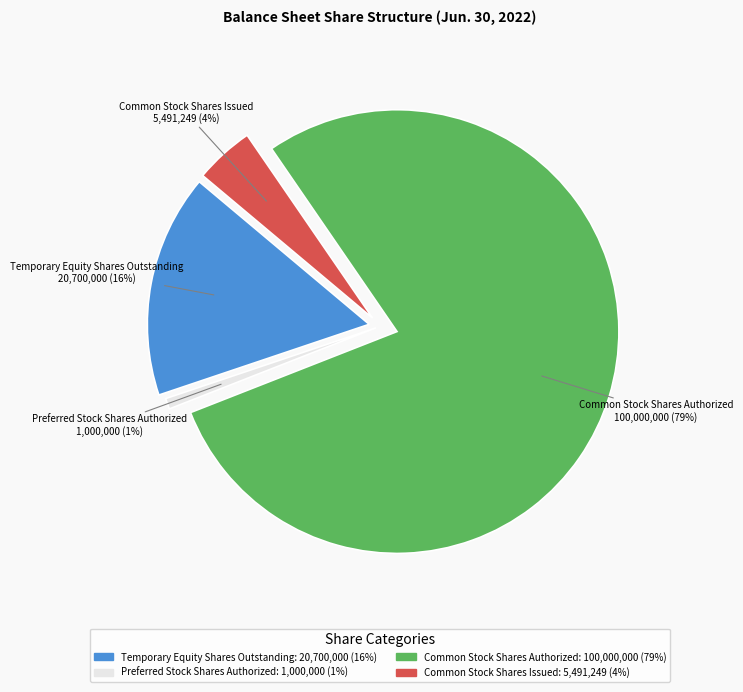

What percentage do Preferred Stock Shares Authorized and Common Stock Shares Issued together represent?

5.1%